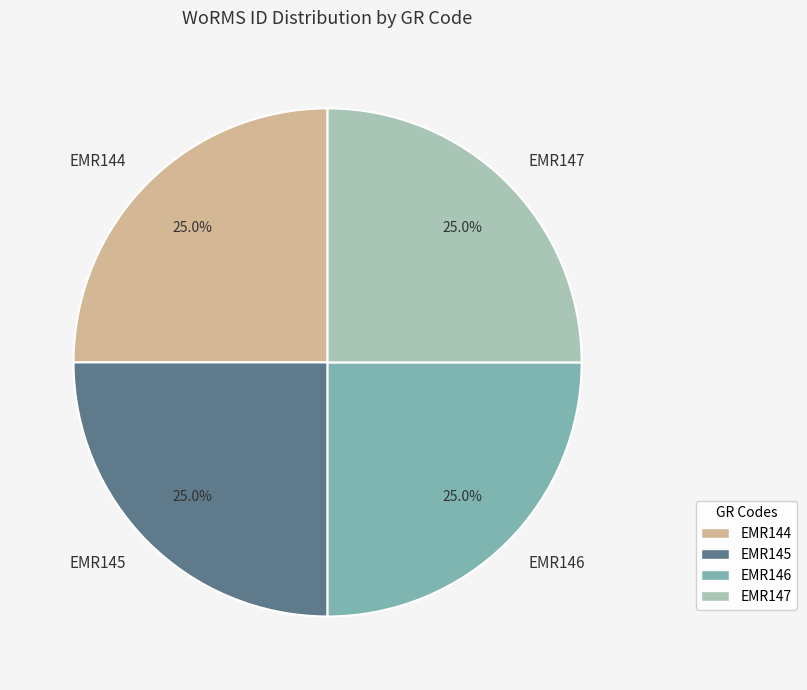

Combined, what portion of the pie is EMR144 and EMR145?

50.0%